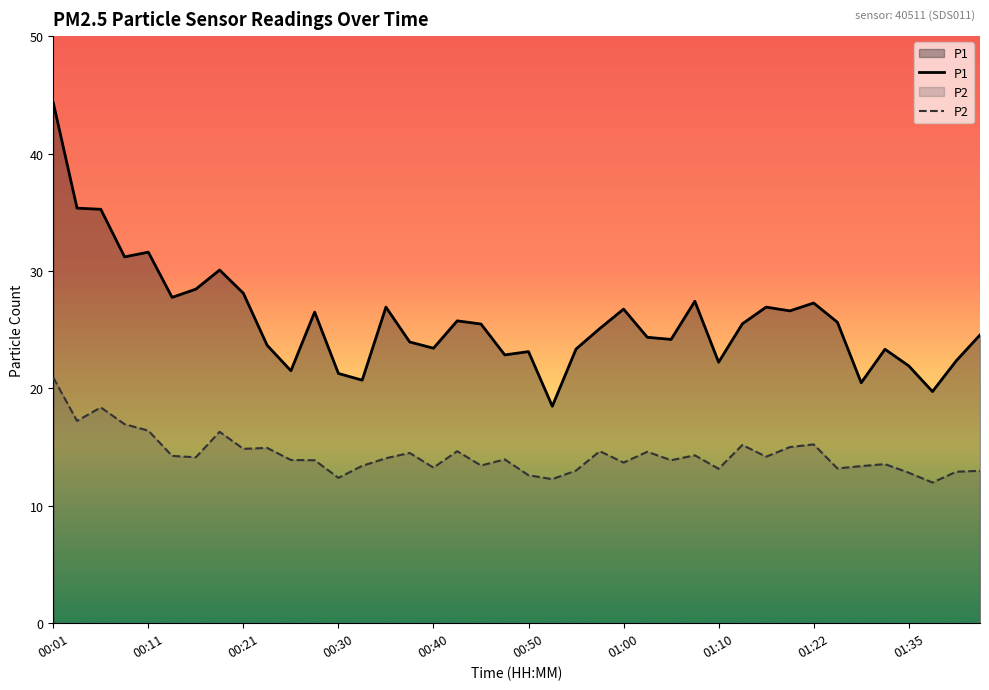

What is the highest value of the P2 series?

20.9